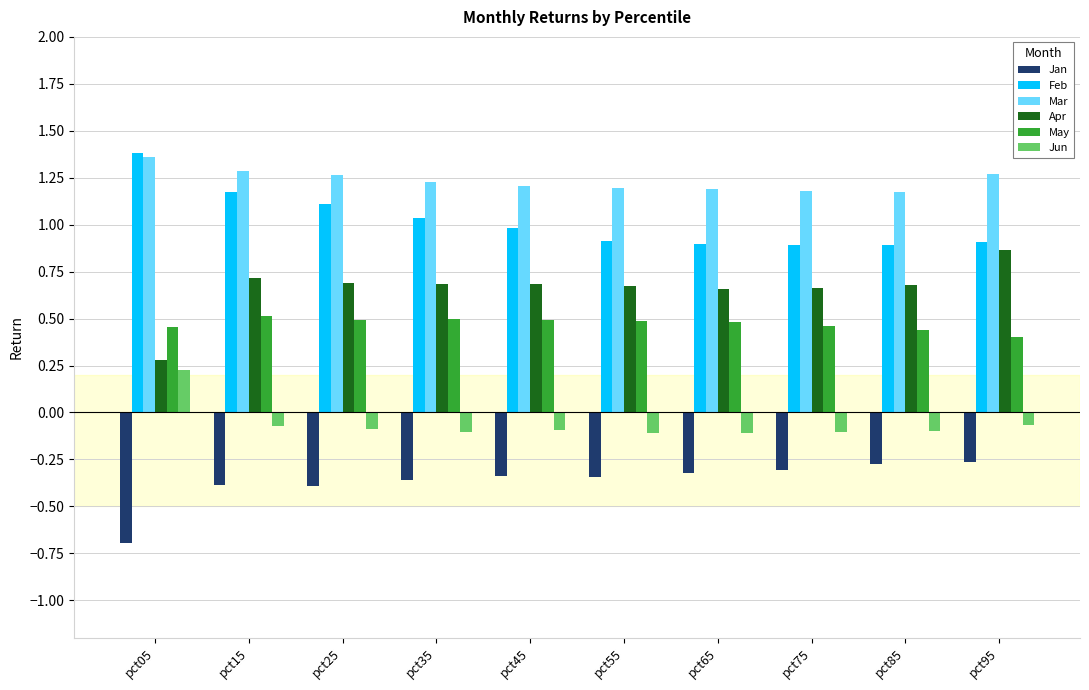

Where does the Jun series first go above 0?

pct05